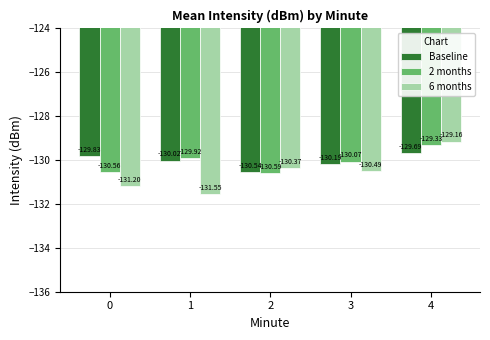

Which series has the largest range (max minus min)?

6 months